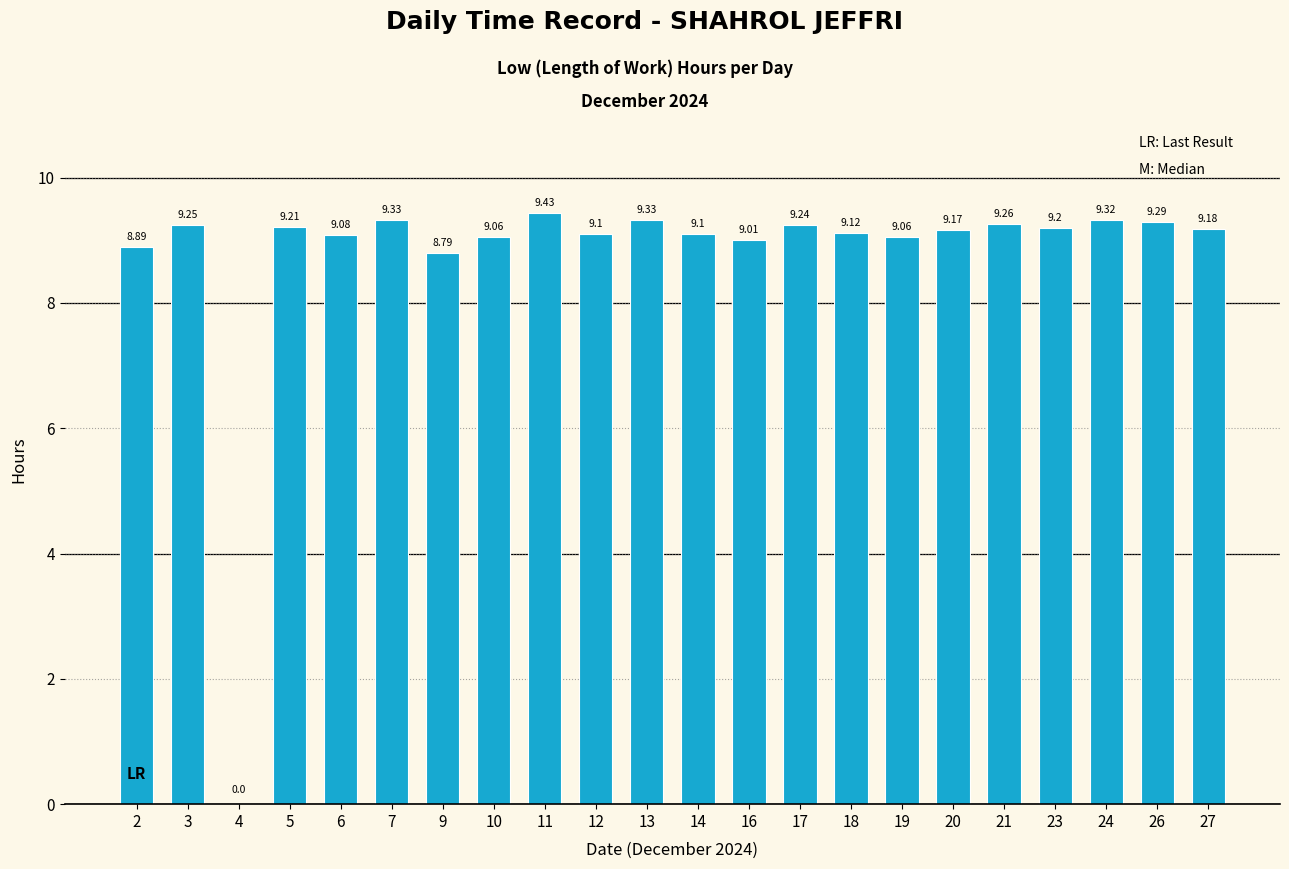

How many categories are shown in the chart?

22